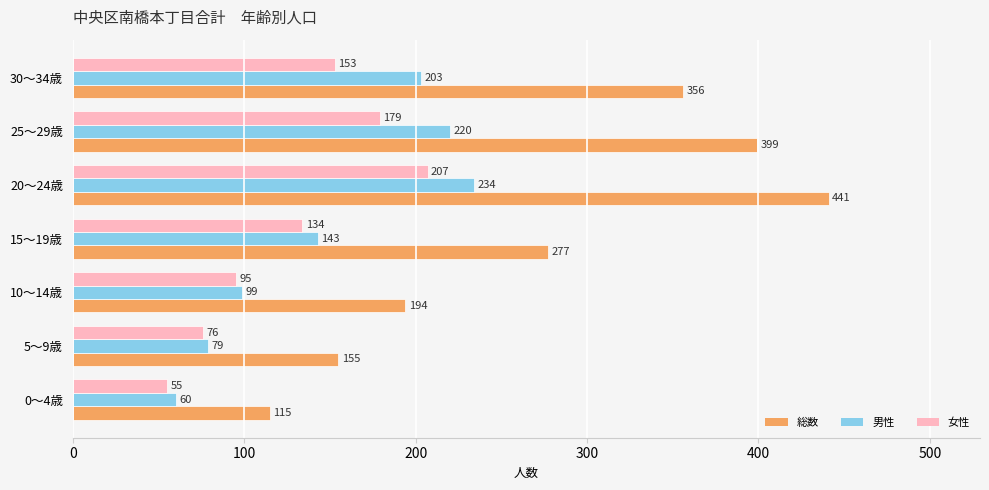

What is the smallest value displayed?

55